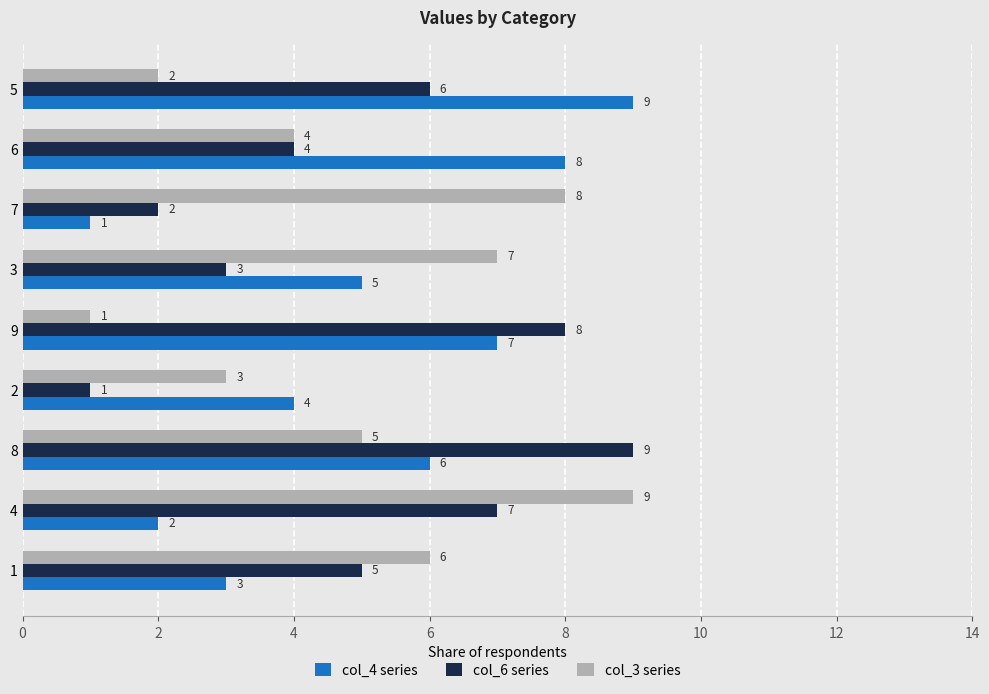

What is the difference between the highest and lowest values at 8?

4